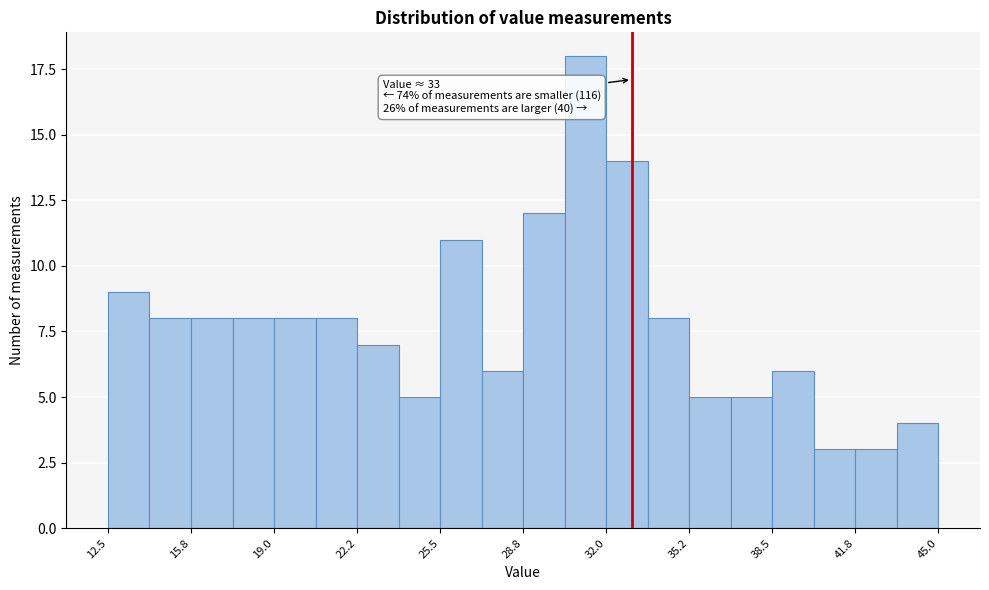

Read against the x-axis, roughly where is the centre of the tallest bar?

31.0